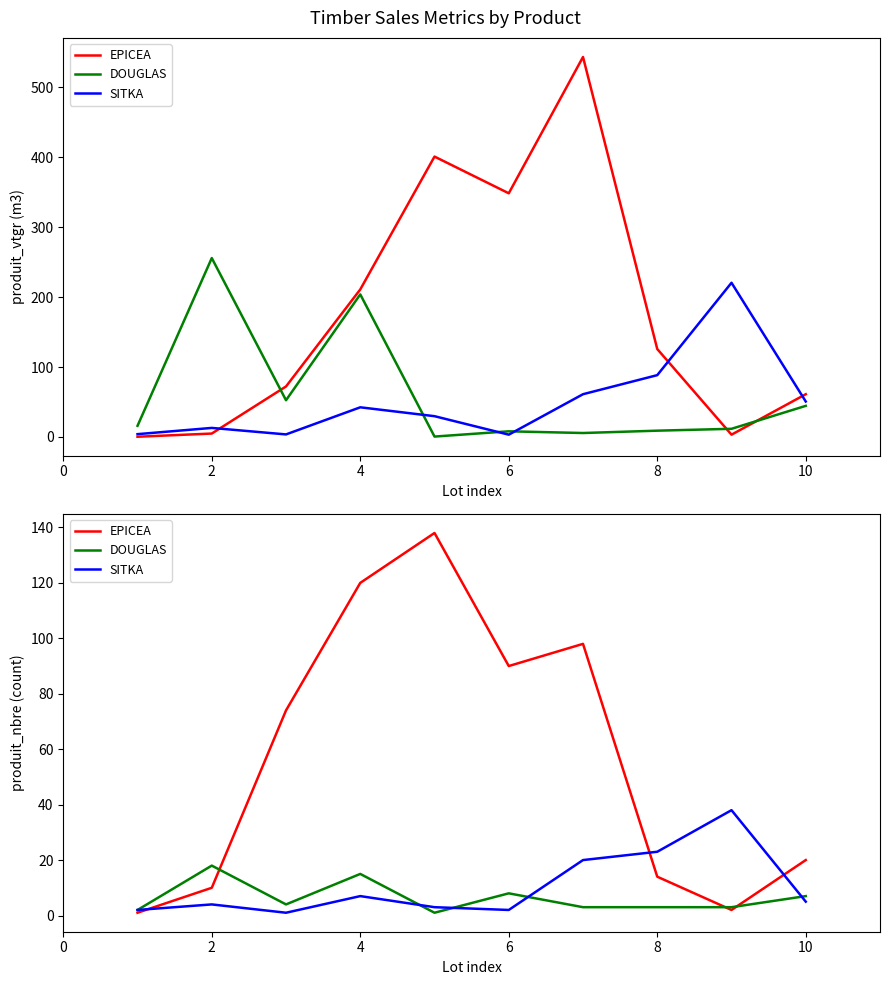

How many interior local valleys does the EPICEA series have?

2